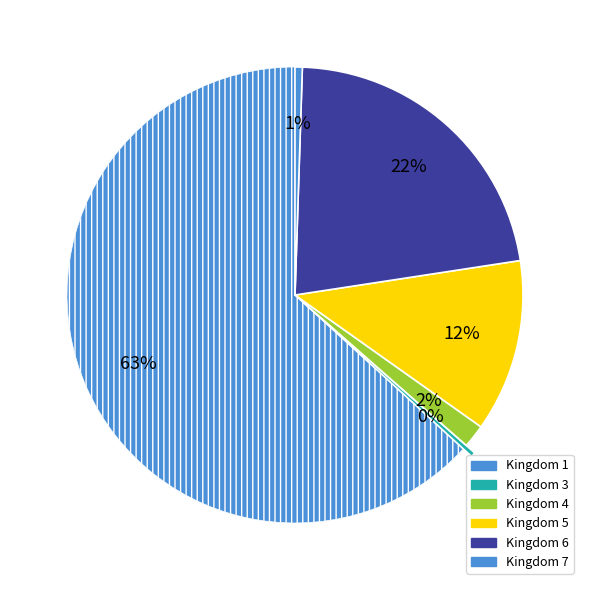

Is there any slice that represents more than half of the pie?

Yes